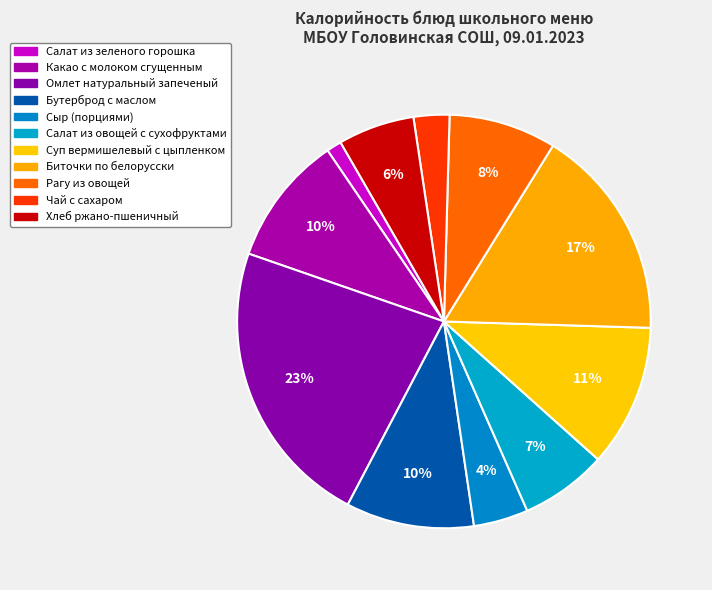

What is the change in value from Какао с молоком сгущенным to Салат из овощей с сухофруктами?

-46